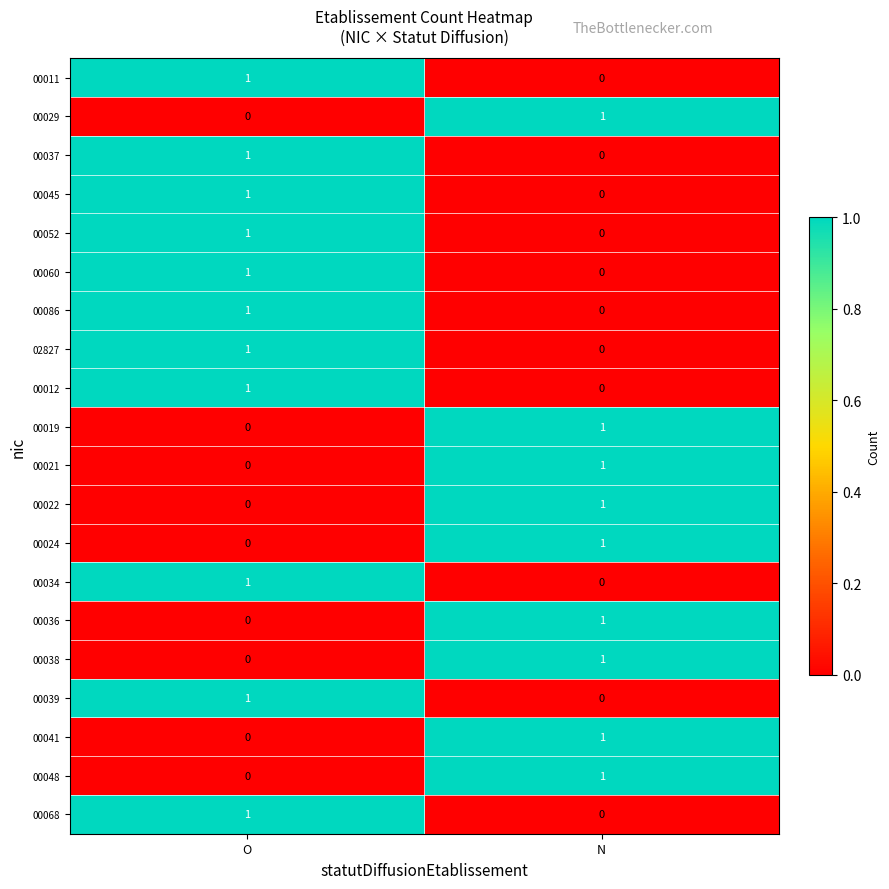

Is the value of 00022 at O greater than the value of 00021 at N?

No